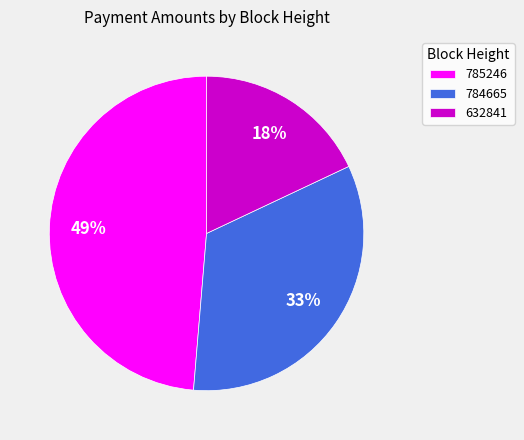

How many segments does this pie chart have?

3